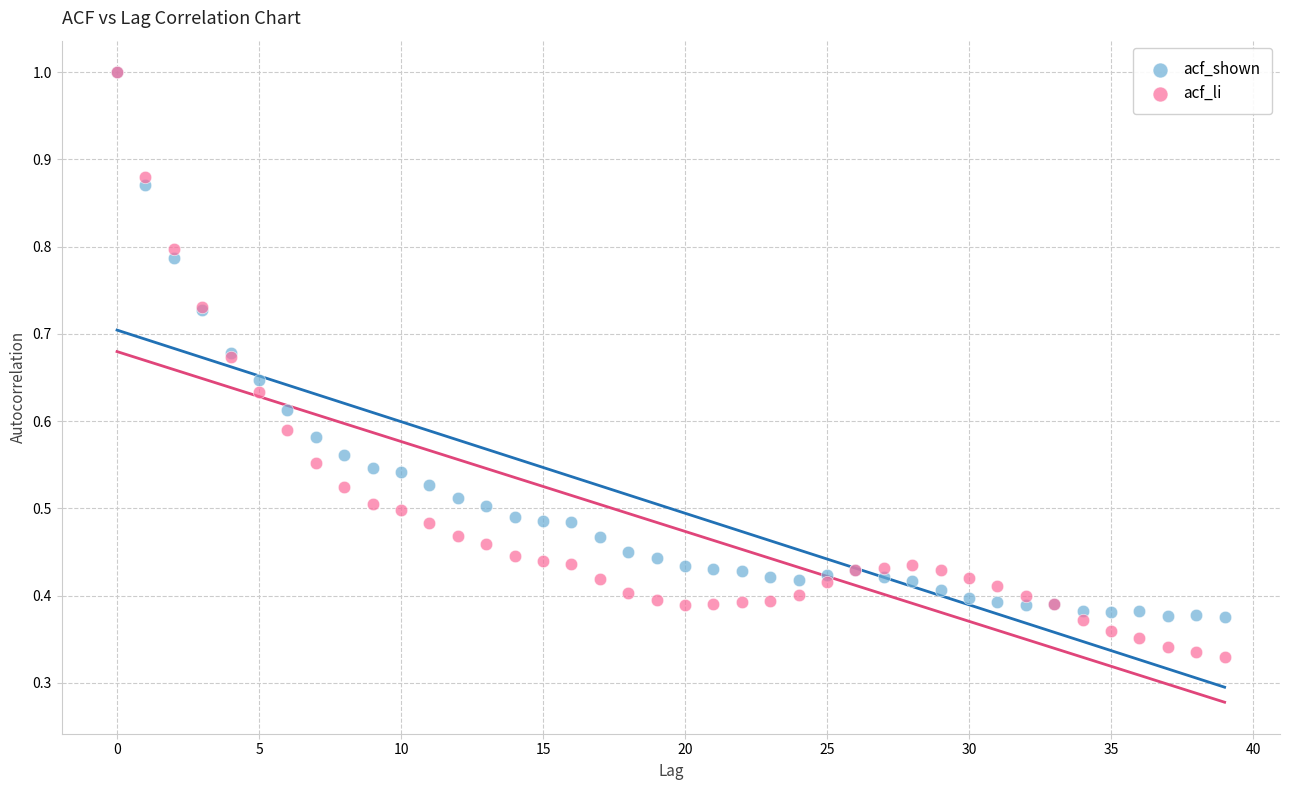

What are all the series names shown in the legend?

acf_shown, acf_li